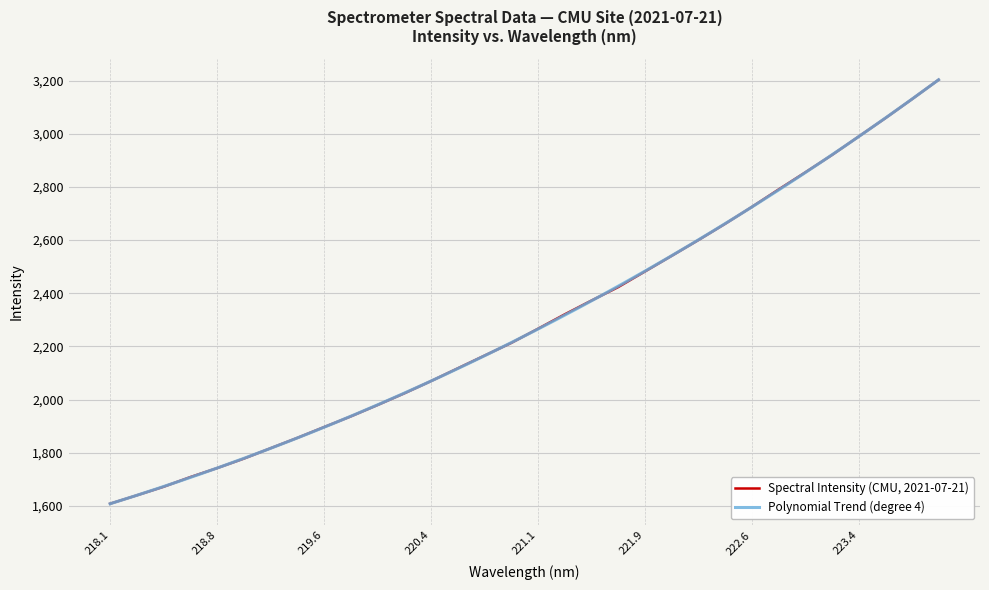

True or false: there are more than 1 points higher than both neighbors.

False